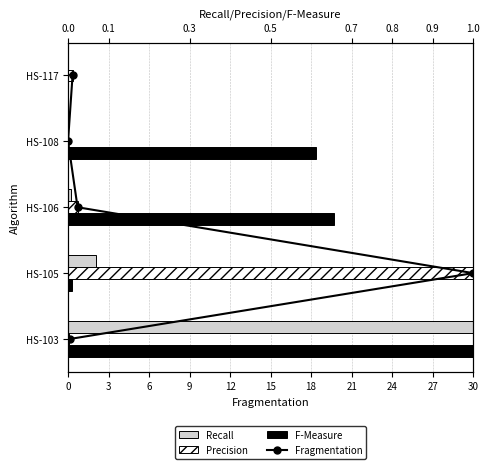

True or false: Fragmentation has a value of 0.2 at 3.

False